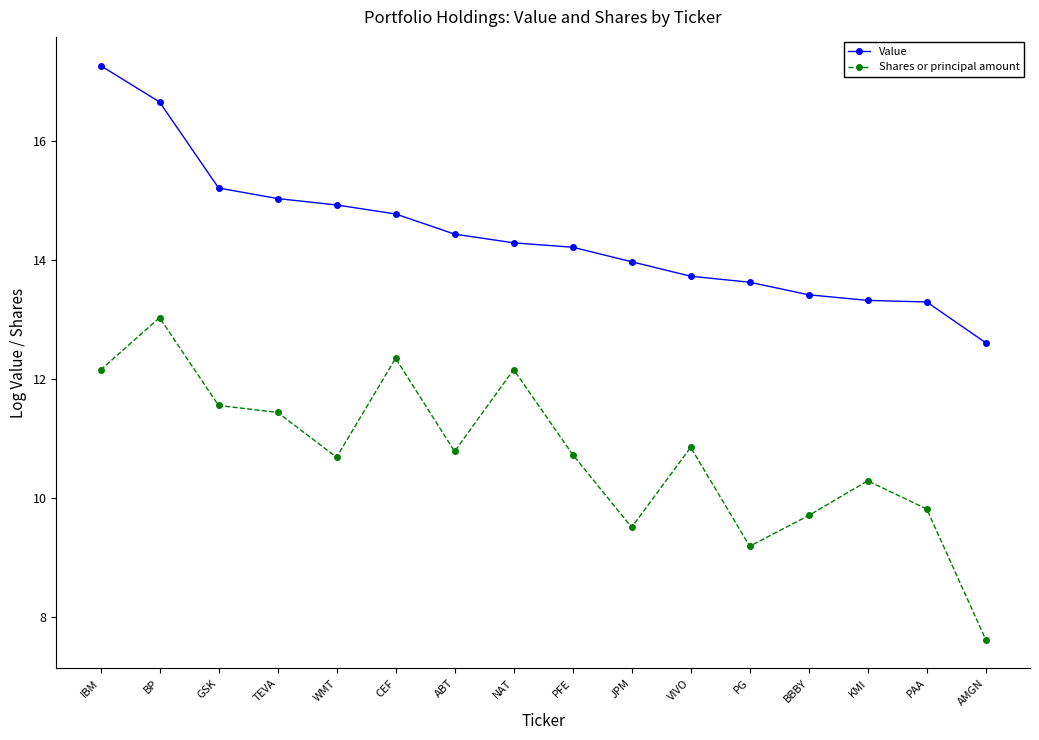

The Value series shows 15.0 at TEVA. True or false?

True